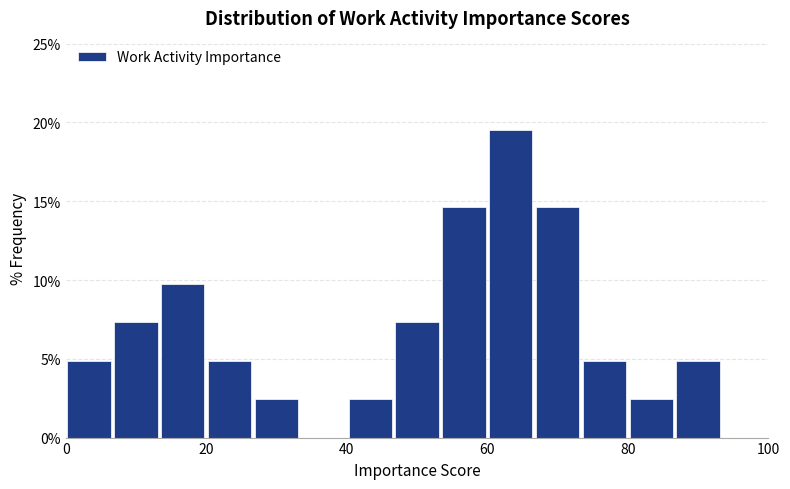

Read against the x-axis, roughly where is the centre of the tallest bar?

64